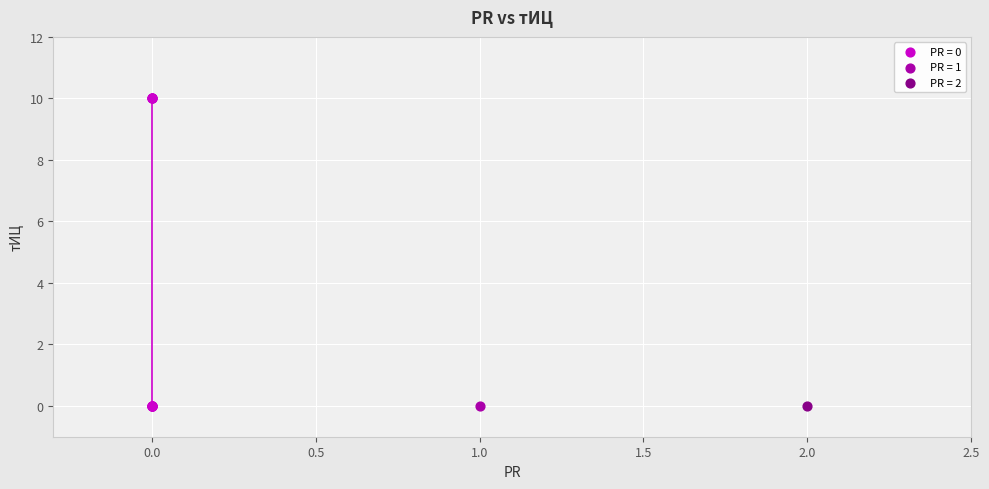

What are all the series names shown in the legend?

PR = 0, PR = 1, PR = 2